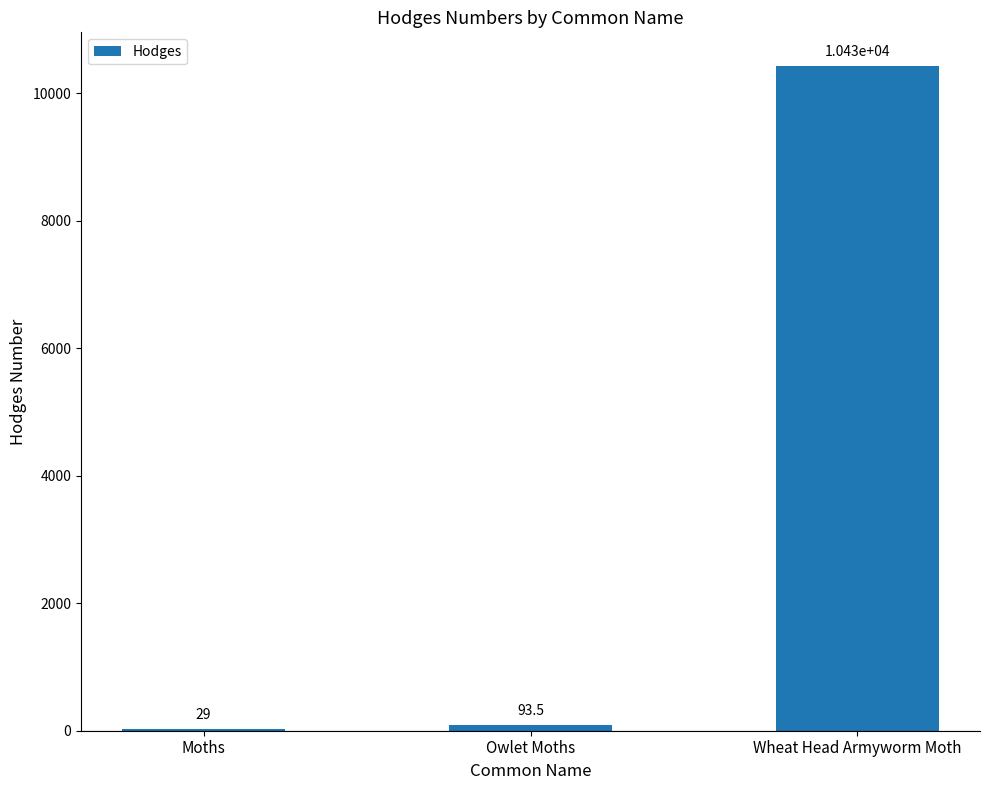

Which category has the highest value across all series?

Wheat Head Armyworm Moth